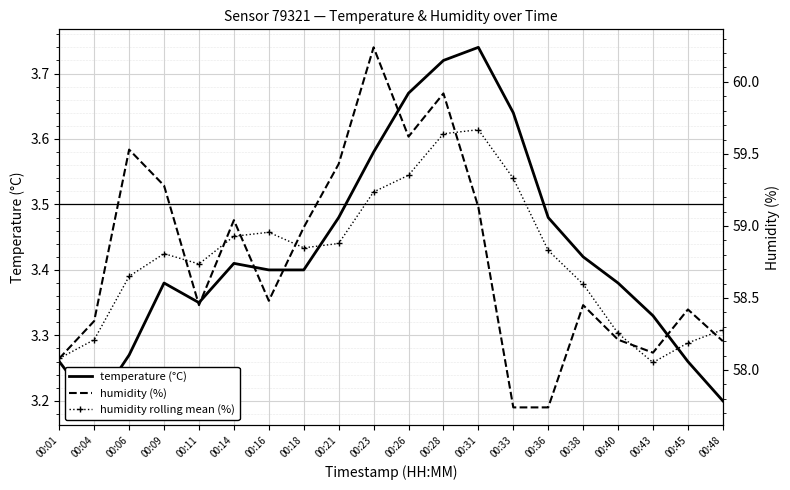

How many series are shown in this chart?

3